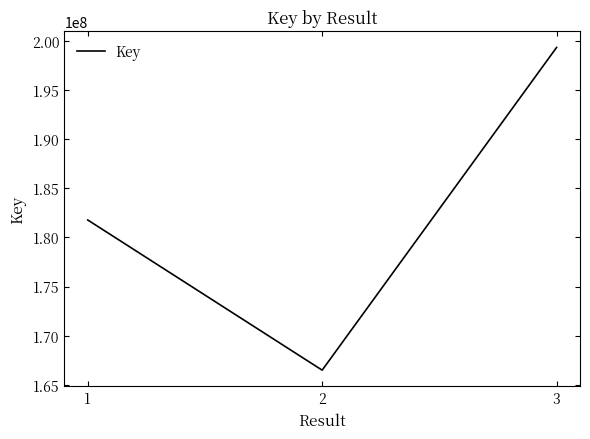

Which category has the lowest value across all series?

2